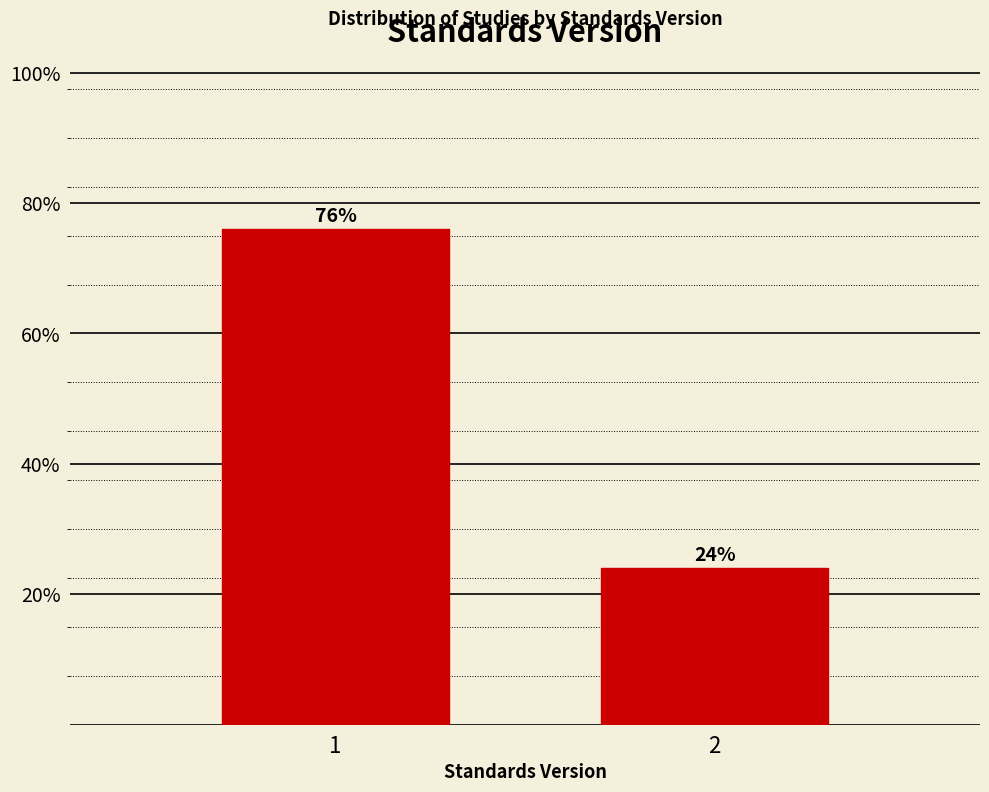

Reading right to left, transcribe all the data shown in this chart.

2=24	1=76